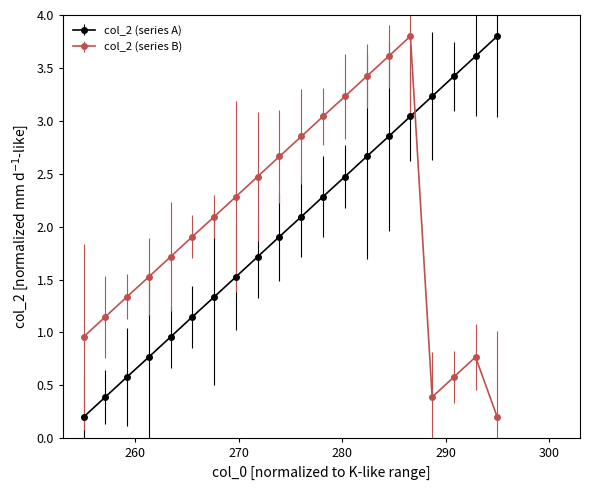

At how many categories does at least one series exceed 3?

9